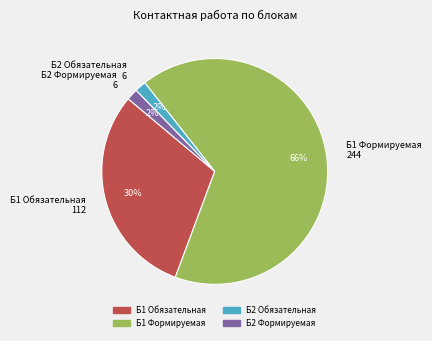

Which slice is the largest?

Б1 Формируемая 244